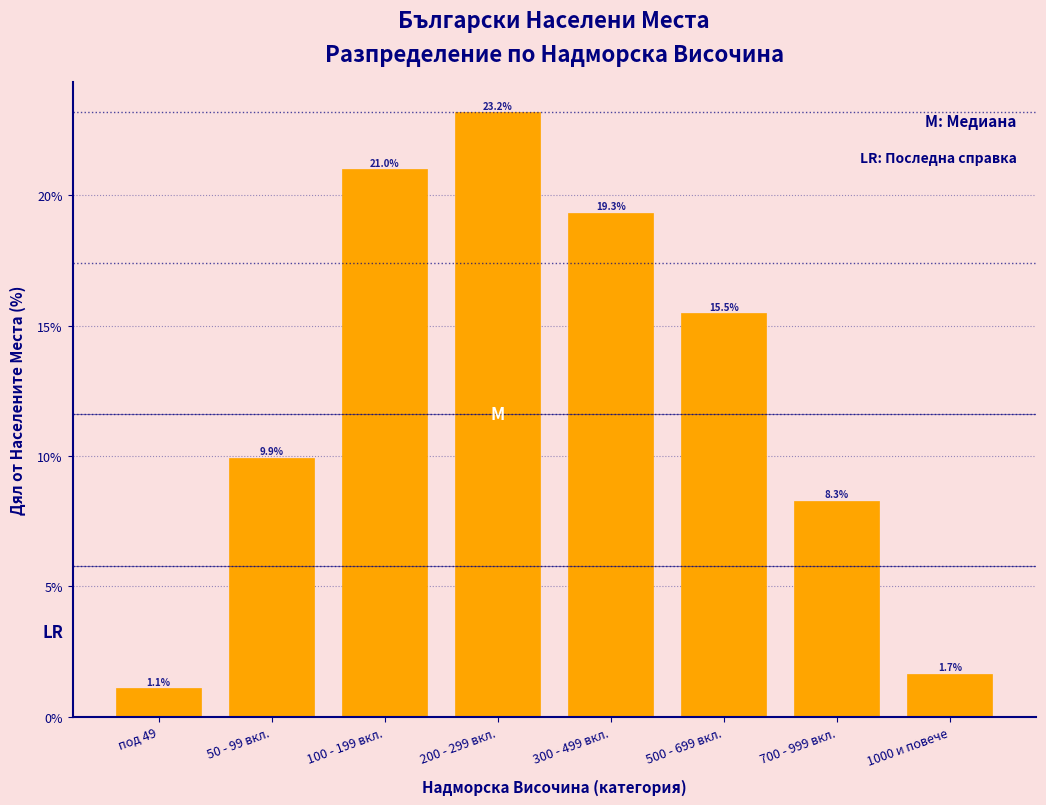

Reading left to right, what are all the values shown in this chart?

1.1	9.9	21.0	23.2	19.3	15.5	8.3	1.7